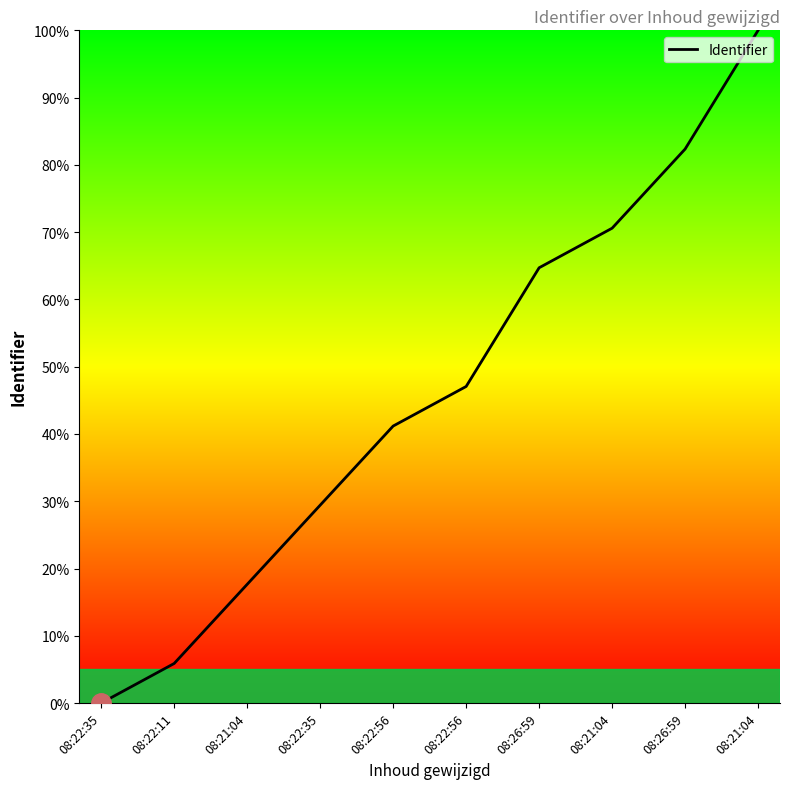

What is the average value?

45.9